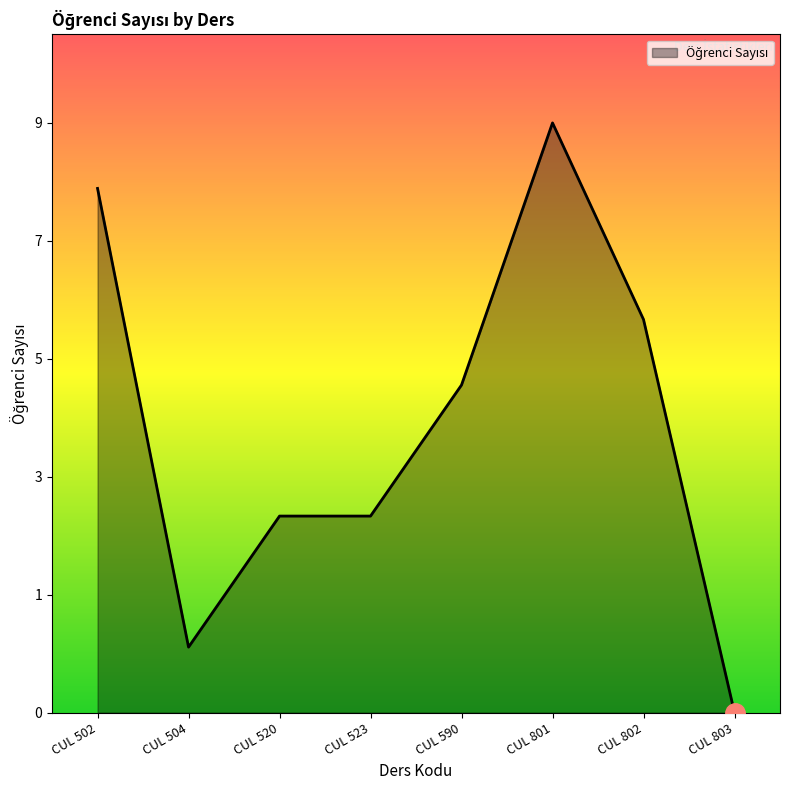

Reading left to right, extract all data points from this chart.

CUL 502=8	CUL 504=1	CUL 520=3	CUL 523=3	CUL 590=5	CUL 801=9	CUL 802=6	CUL 803=0